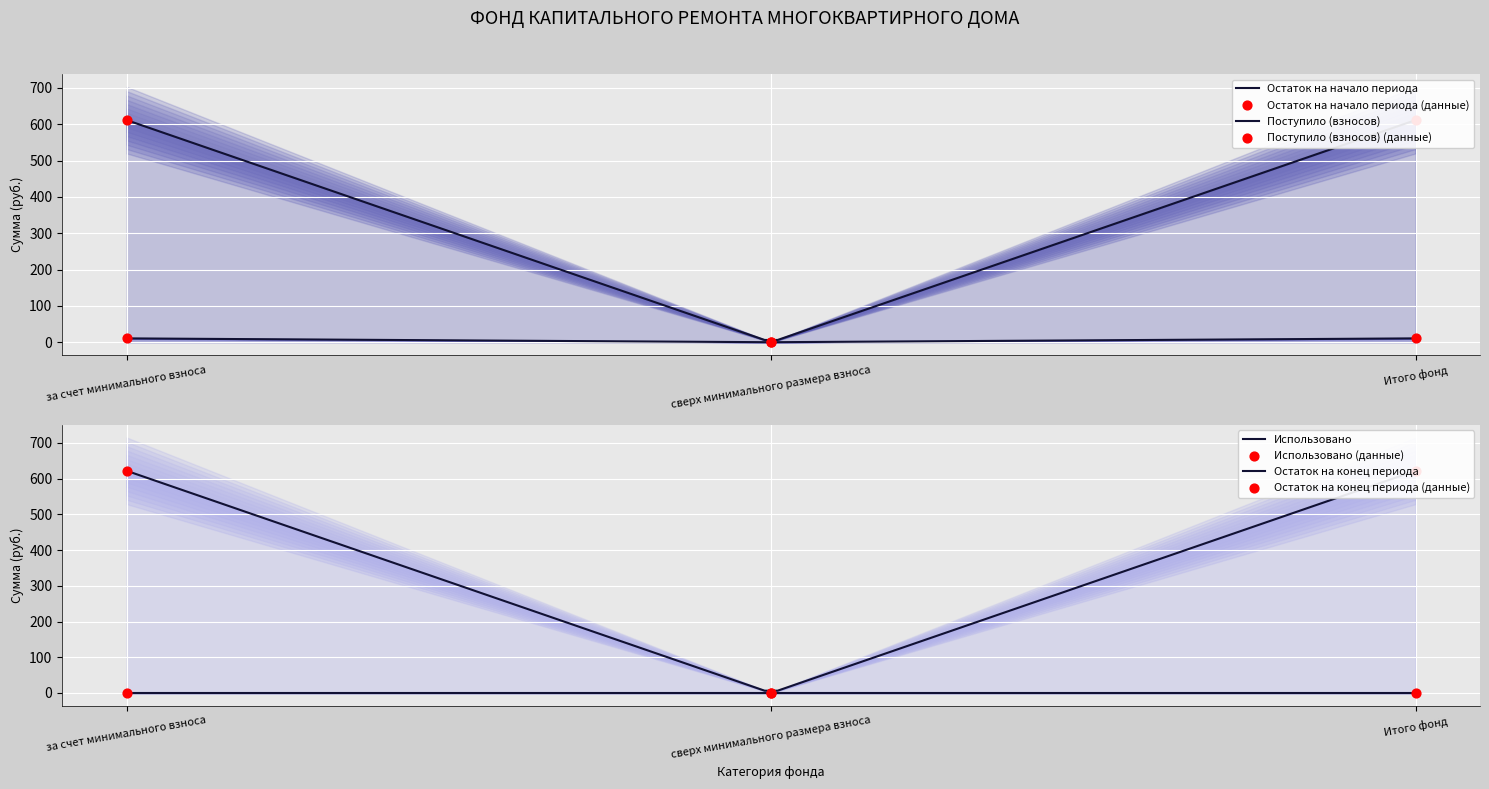

Which series reaches the minimum Y coordinate?

Остаток на начало периода